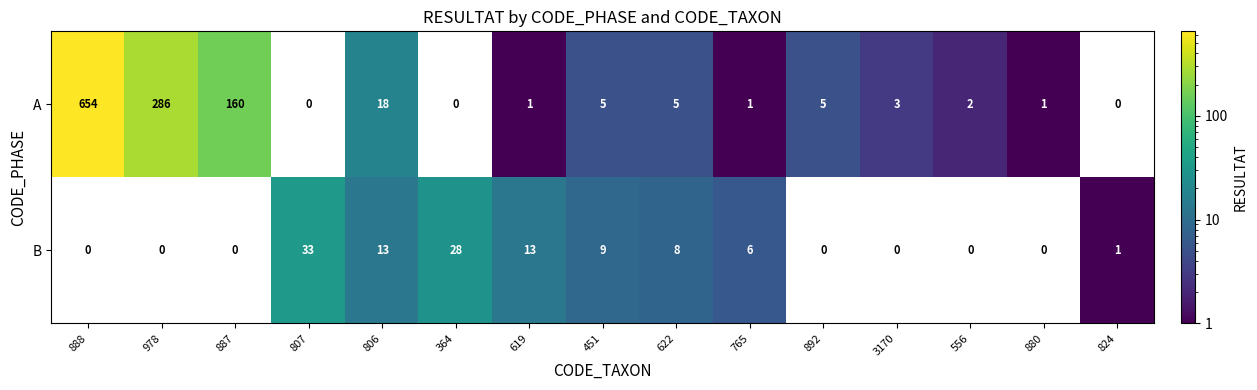

What is the sum of all A values?

1141